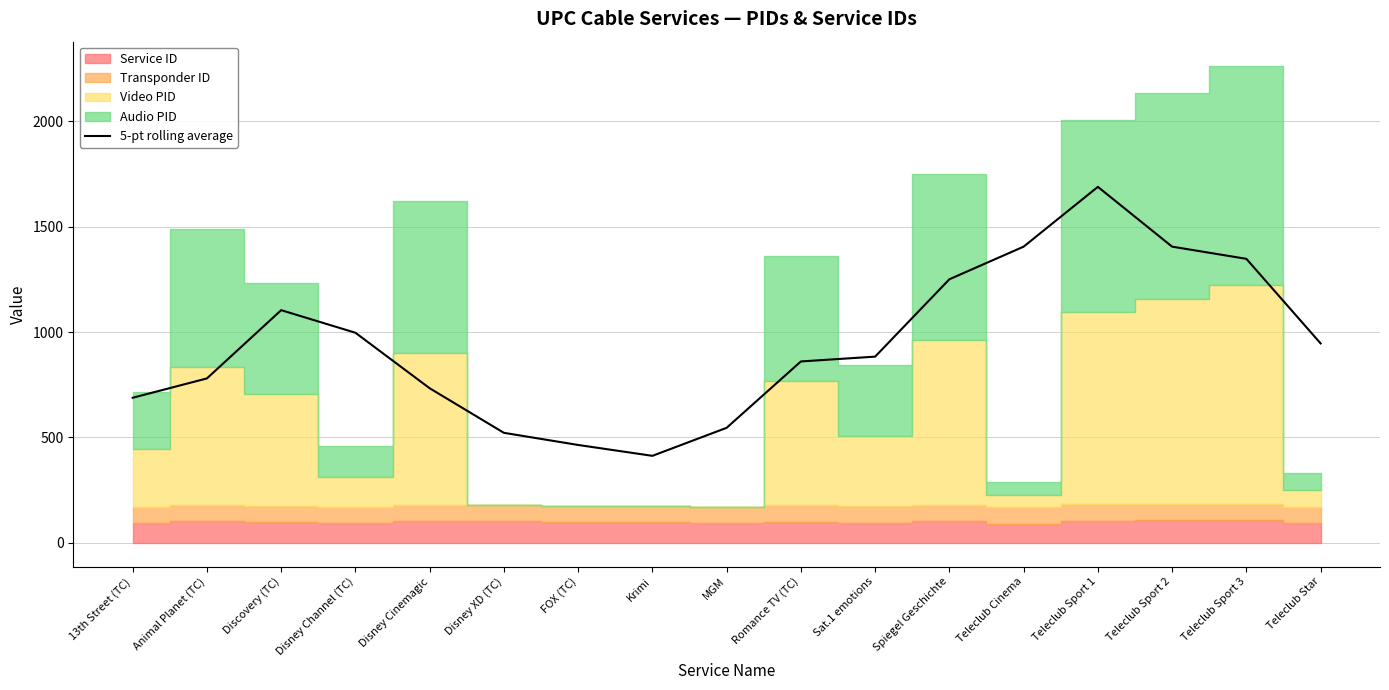

The value at Disney Channel (TC) is 996.8. True or false?

True